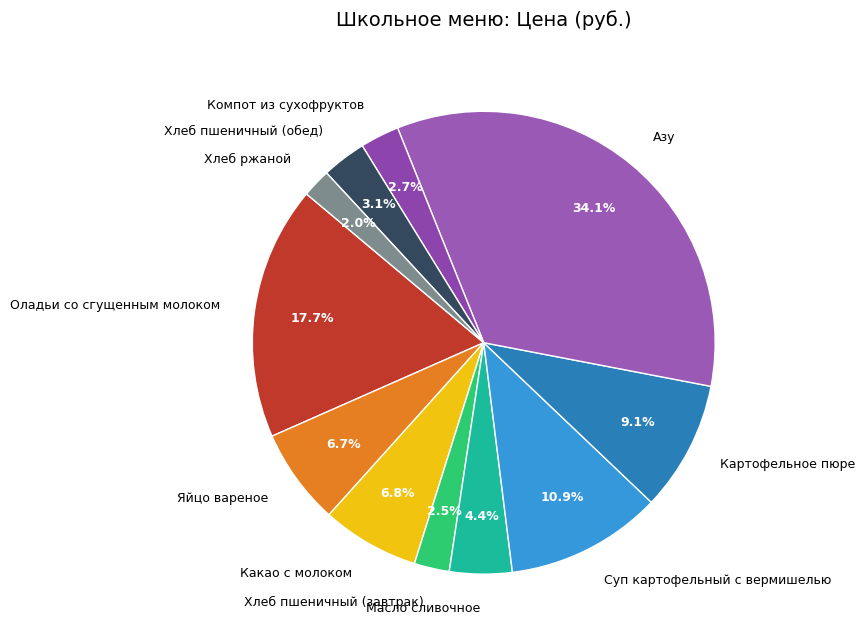

How many segments does this pie chart have?

11